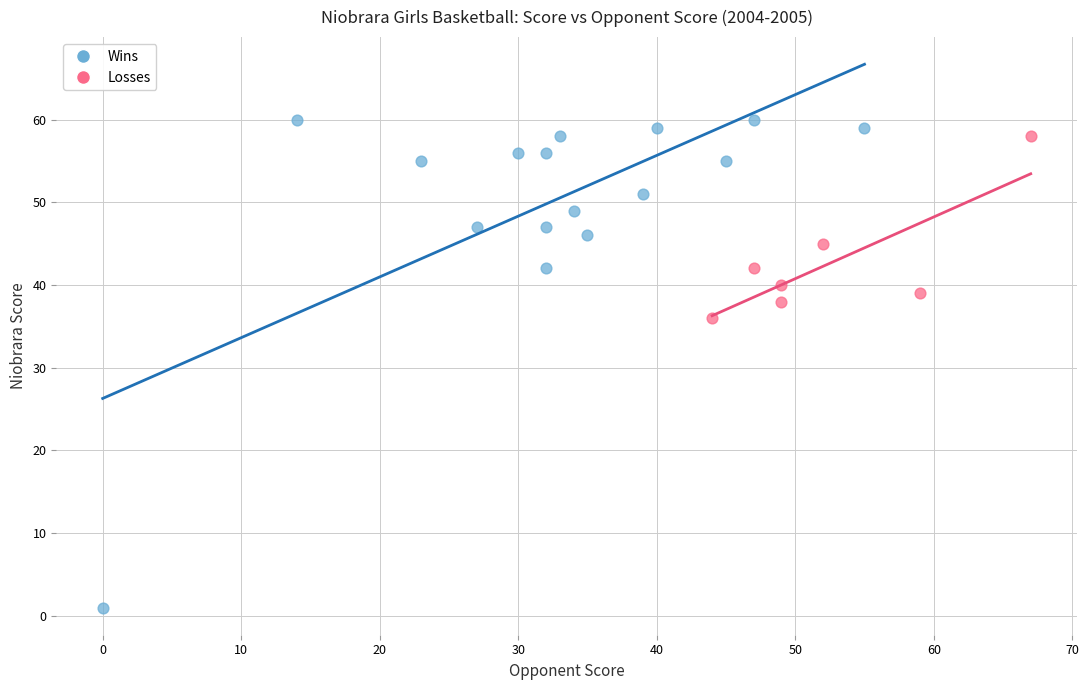

Which series reaches the minimum Y coordinate?

Wins